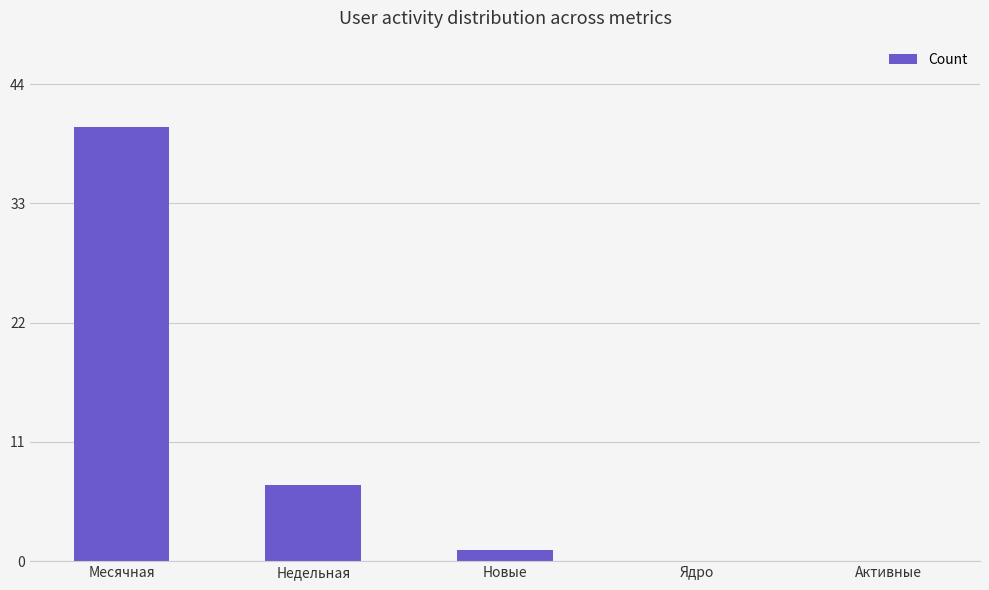

What is the average value?

10